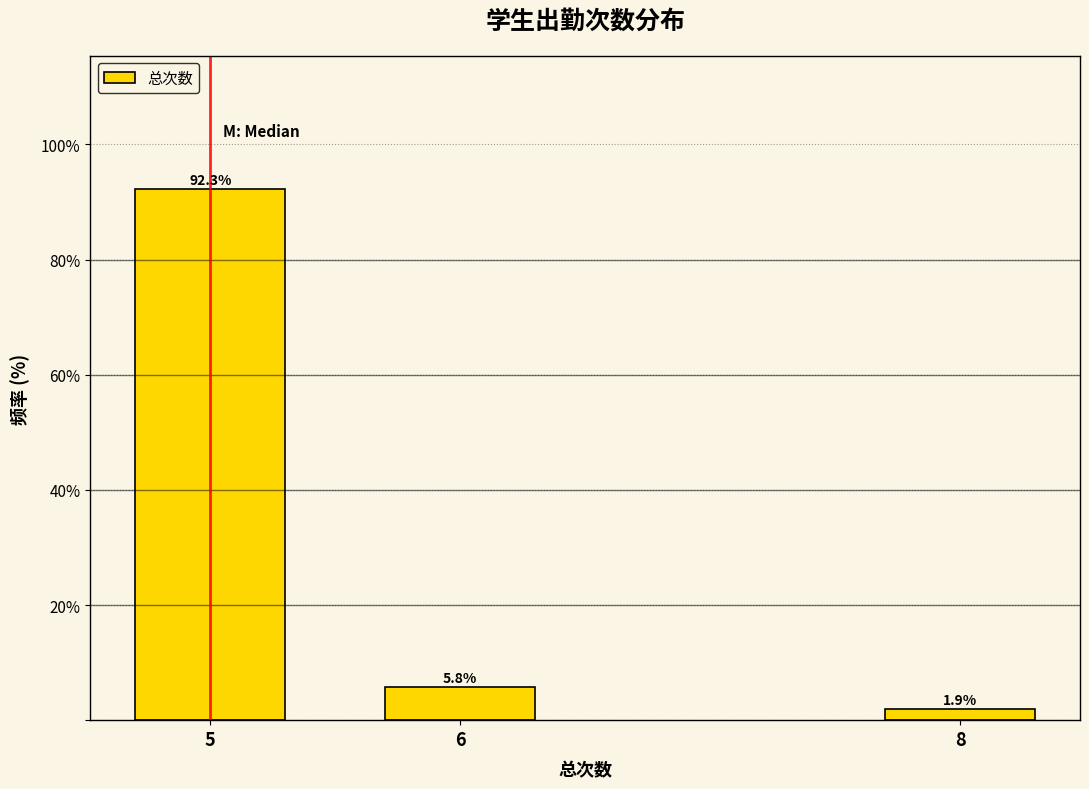

Reading left to right, what are all the values shown in this chart?

92.3	5.8	1.9